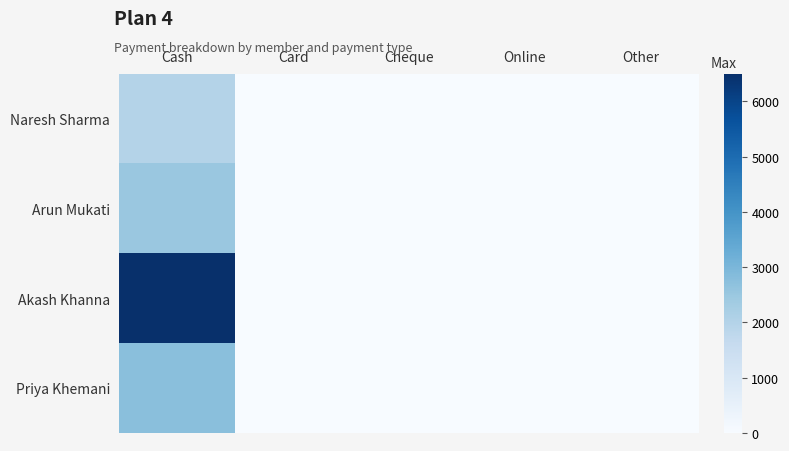

Rank the series at Cash from lowest to highest value.

Naresh Sharma, Arun Mukati, Priya Khemani, Akash Khanna